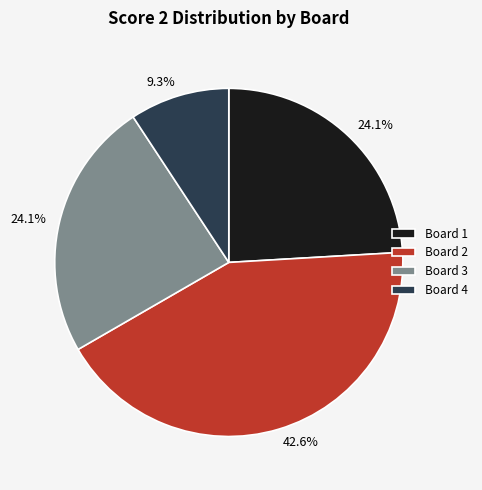

Is there a majority slice in this chart?

No